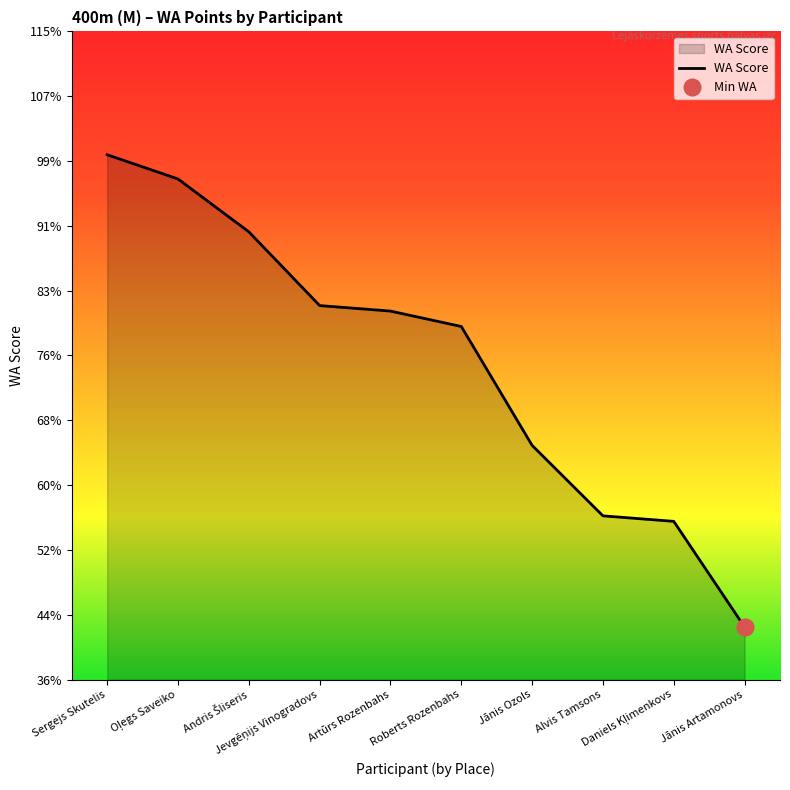

Reading left to right, what are all the values shown in this chart?

747	725	677	610	605	591	483	419	414	318